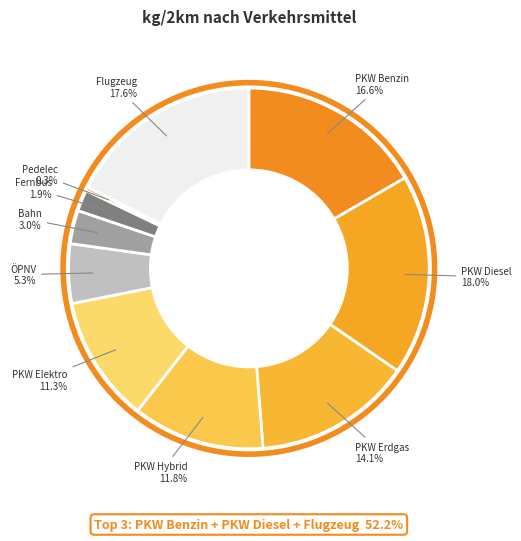

To the nearest percent, what is the average slice percentage?

8%